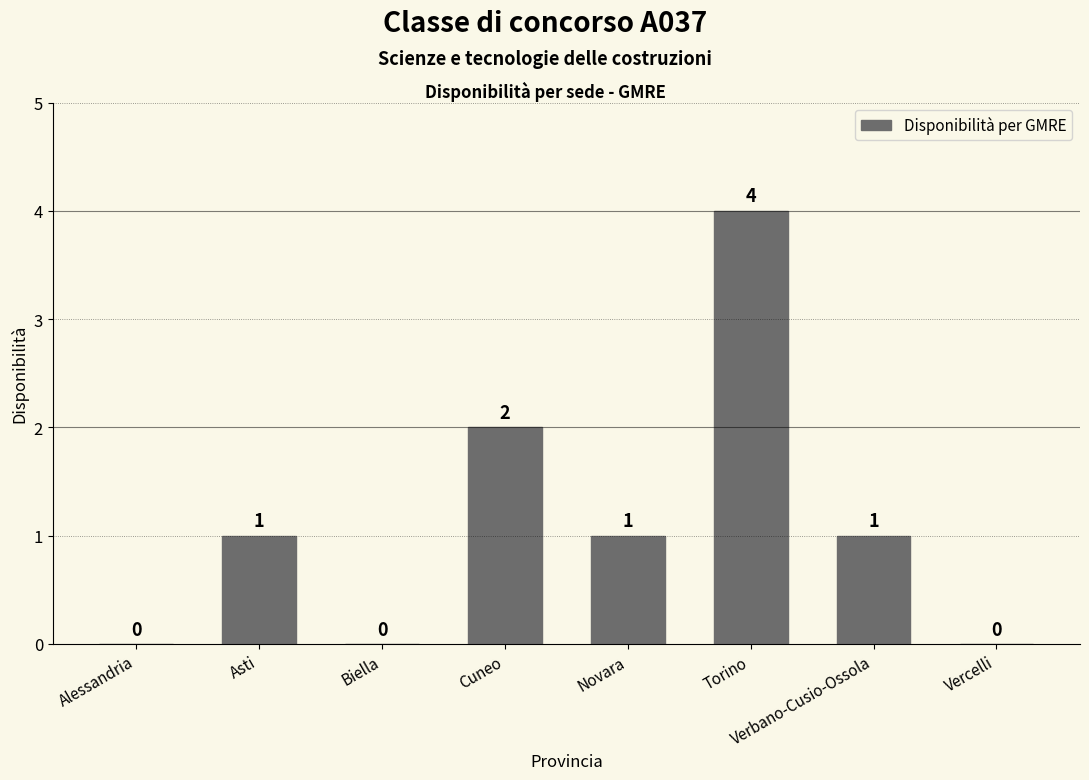

Which label corresponds to the largest value in the chart?

Torino